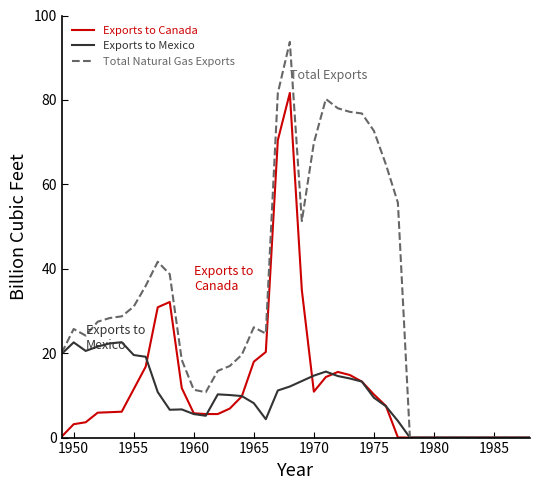

List the series in order of their peak value, lowest first.

Exports to Mexico, Exports to Canada, Total Natural Gas Exports